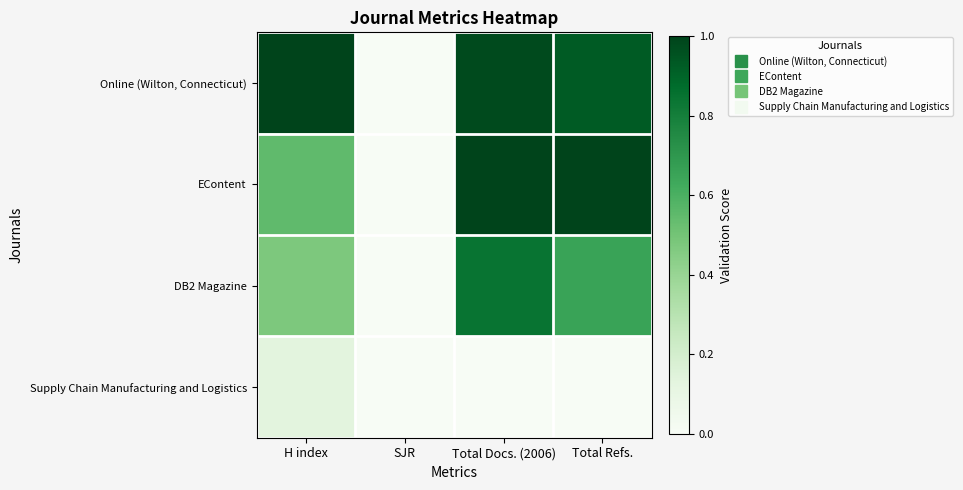

Reading left to right, what are all the values shown in this chart?

Online (Wilton, Connecticut): H index=1.0	SJR=0.0	Total Docs. (2006)=1.0	Total Refs.=0.9
EContent: H index=0.5	SJR=0.0	Total Docs. (2006)=1.0	Total Refs.=1.0
DB2 Magazine: H index=0.5	SJR=0.0	Total Docs. (2006)=0.8	Total Refs.=0.7
Supply Chain Manufacturing and Logistics: H index=0.1	SJR=0.0	Total Docs. (2006)=0.0	Total Refs.=0.0